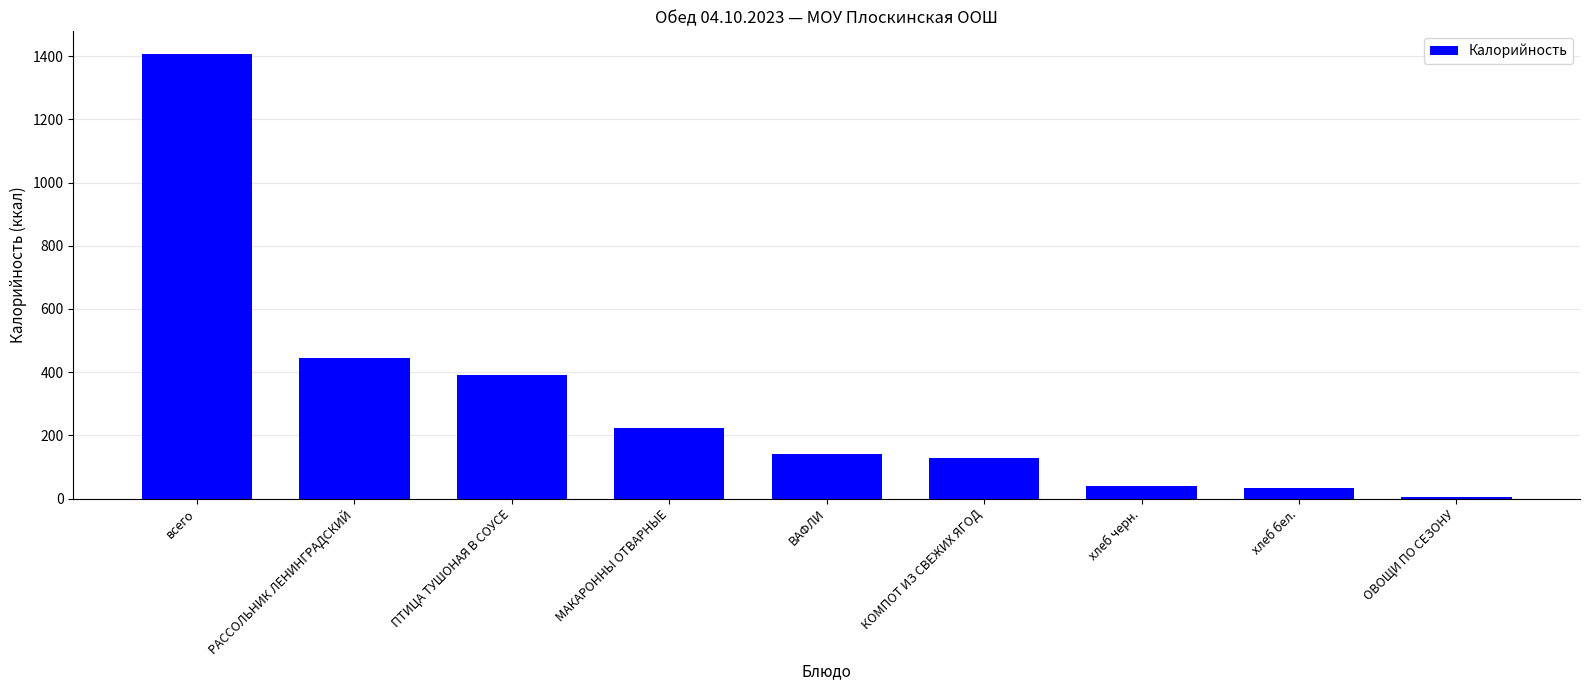

What is the maximum value shown in the chart?

1408